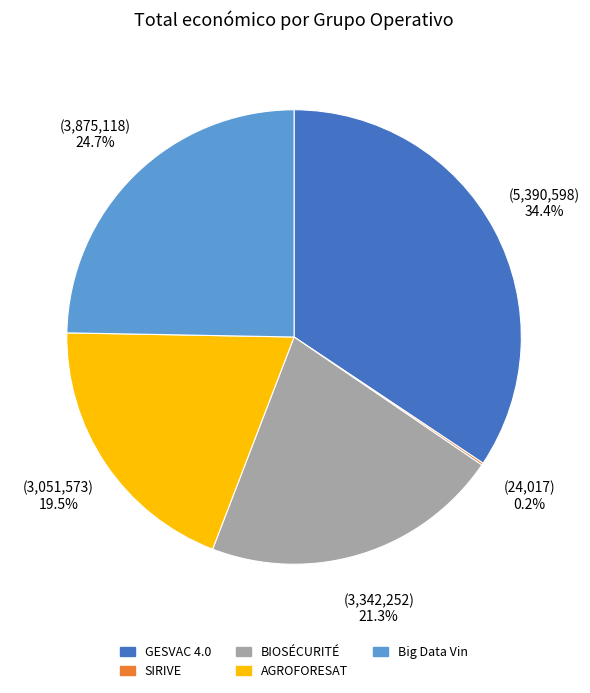

Do GESVAC 4.0 and BIOSÉCURITÉ together represent more than half of the pie?

Yes